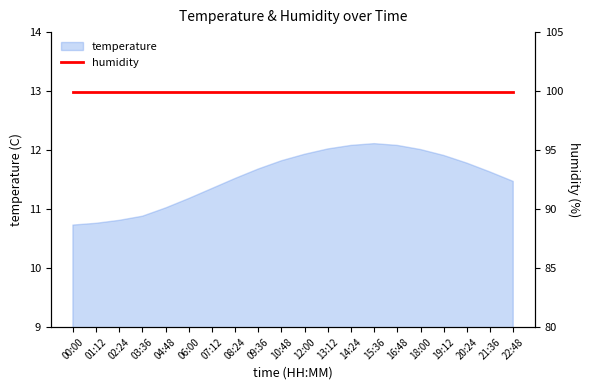

Is it true that the value at 20:24 is 11.8?

True